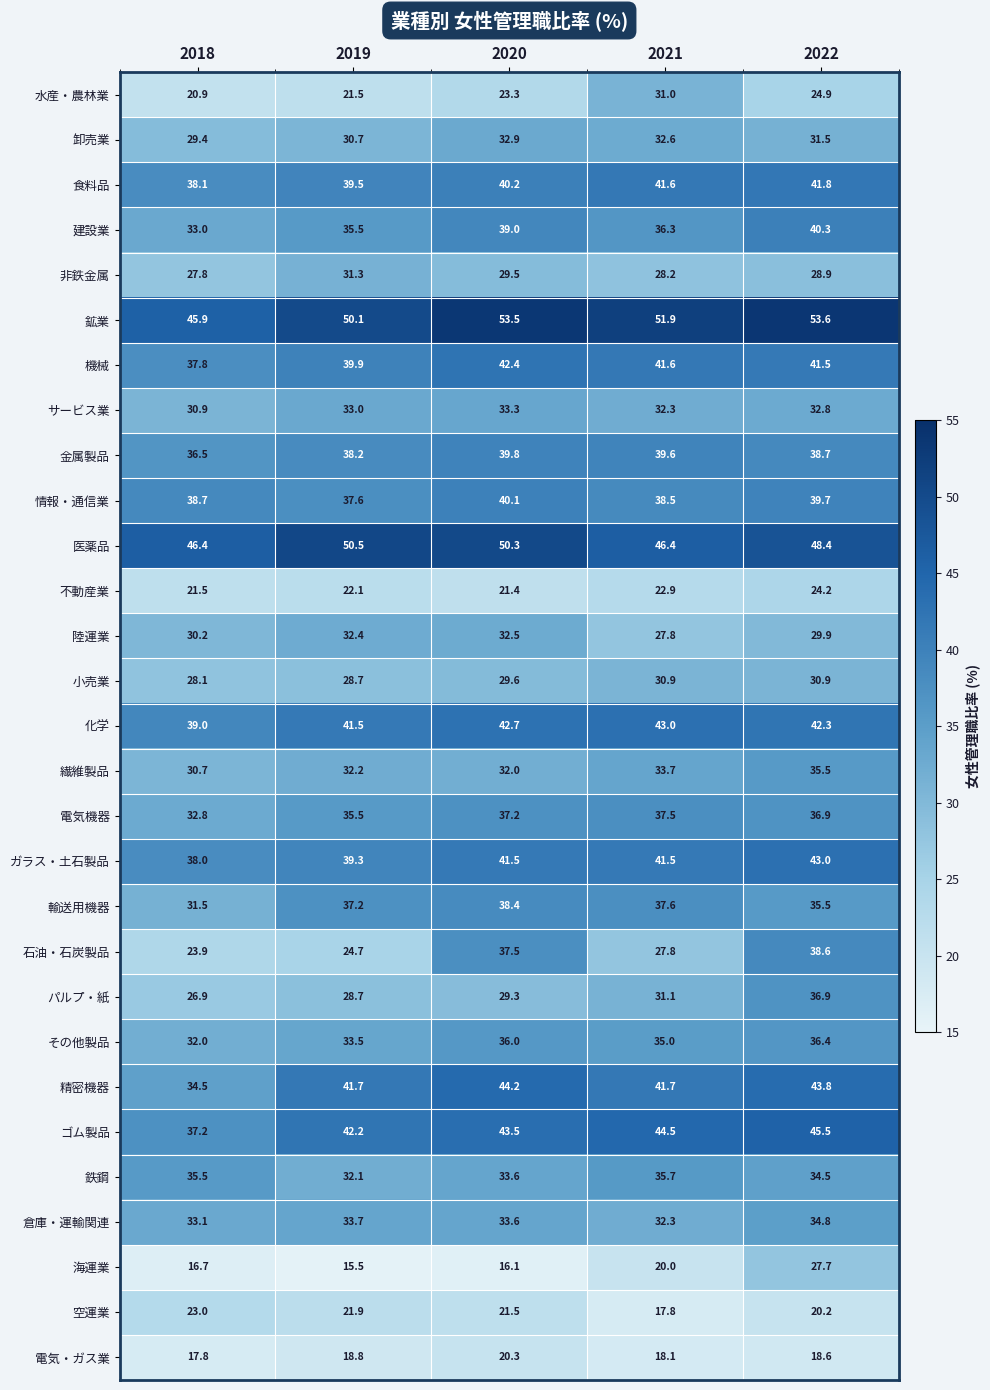

Which series has the largest range (max minus min)?

石油・石炭製品